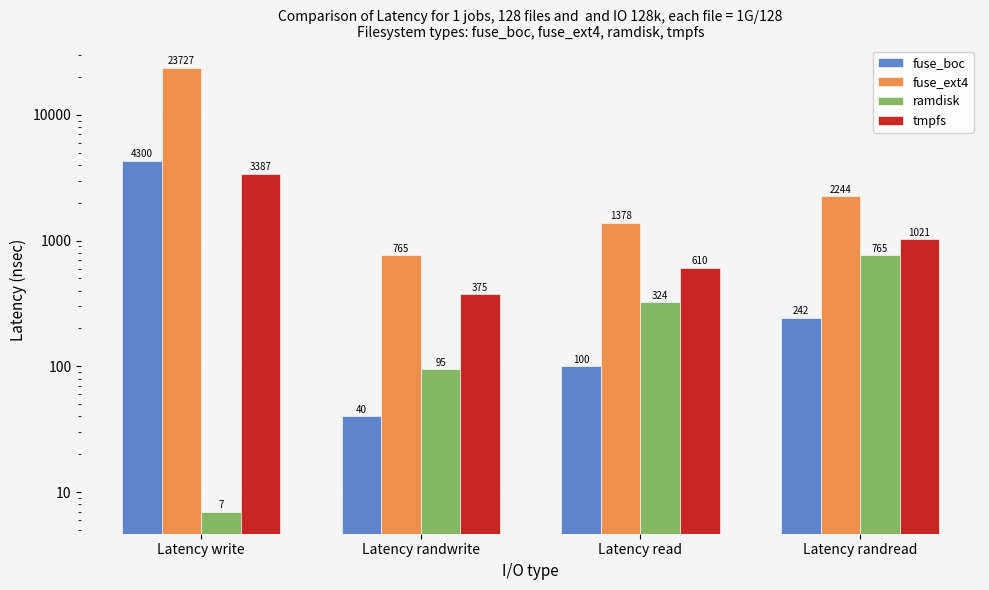

How many ramdisk values are between 95 and 765?

3